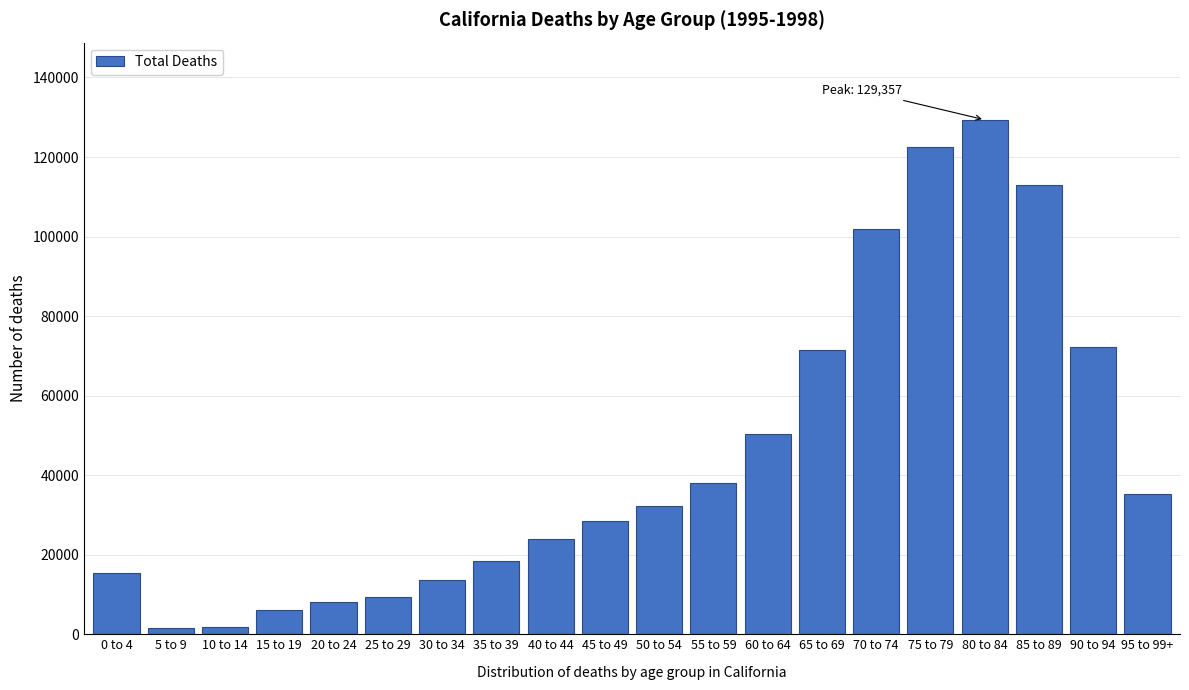

What is the sum of all values?

893452